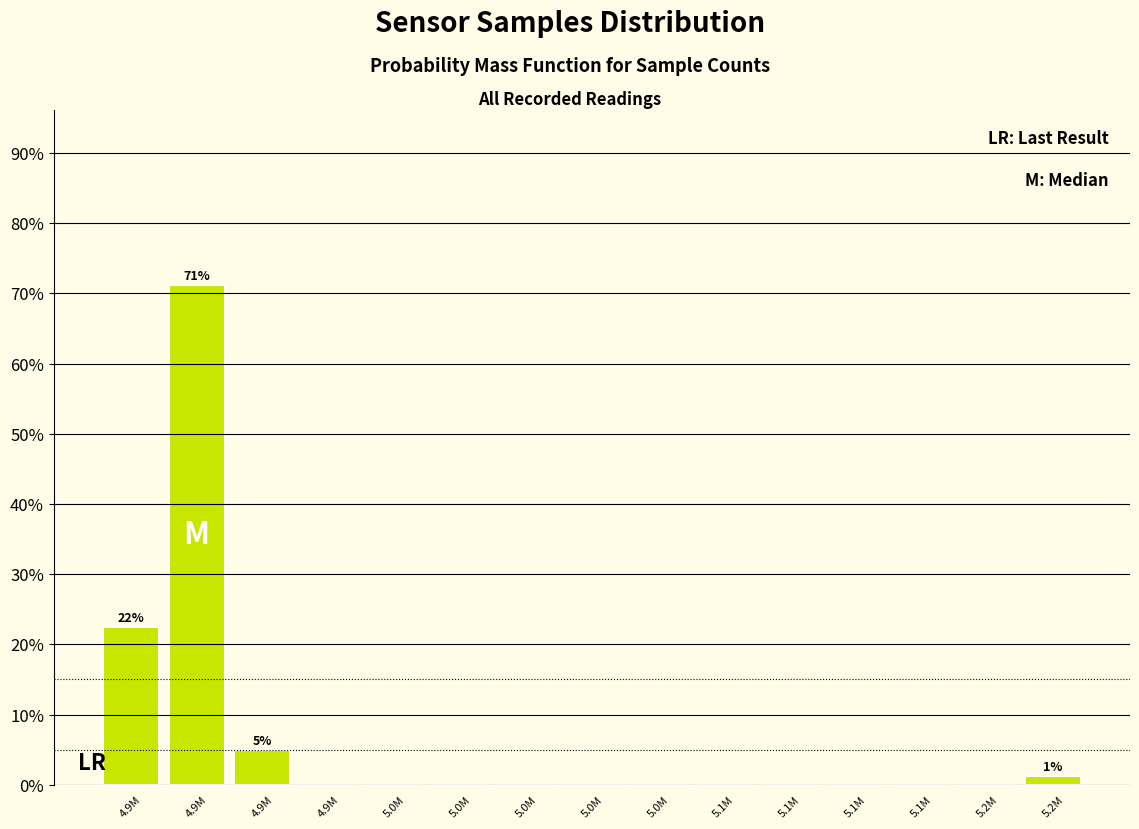

Are the bars horizontal?

No